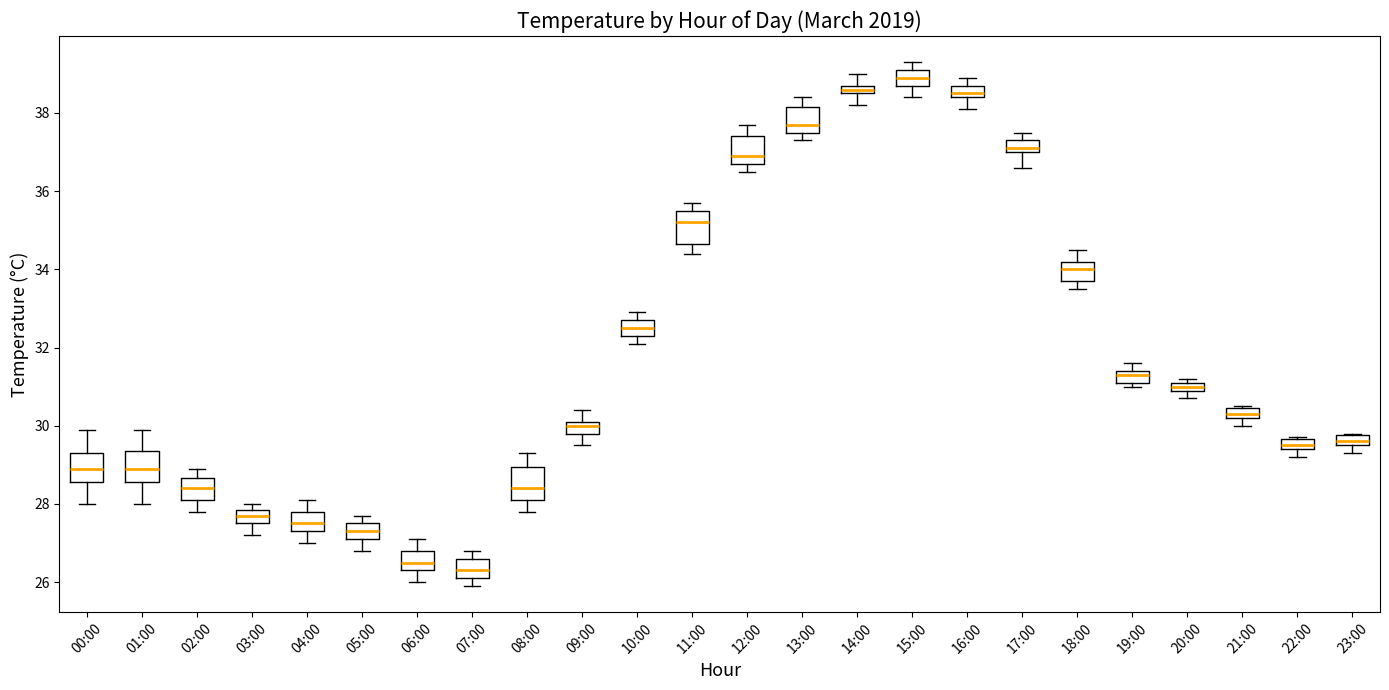

Where is the lower edge of the box for 23:00 on the y-axis? The values are not printed on the chart, so give them approximately, as read against the axis.

29.6